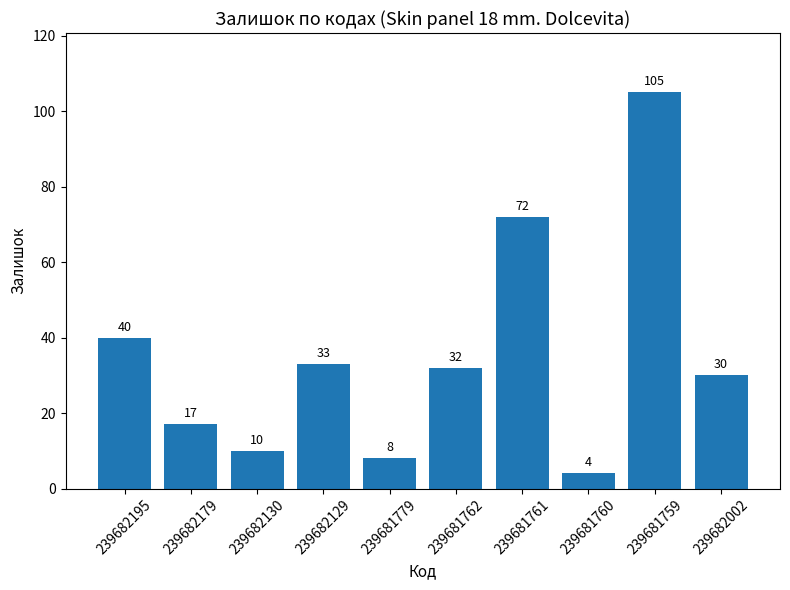

Reading right to left, what are all the values shown in this chart?

239682002=30	239681759=105	239681760=4	239681761=72	239681762=32	239681779=8	239682129=33	239682130=10	239682179=17	239682195=40